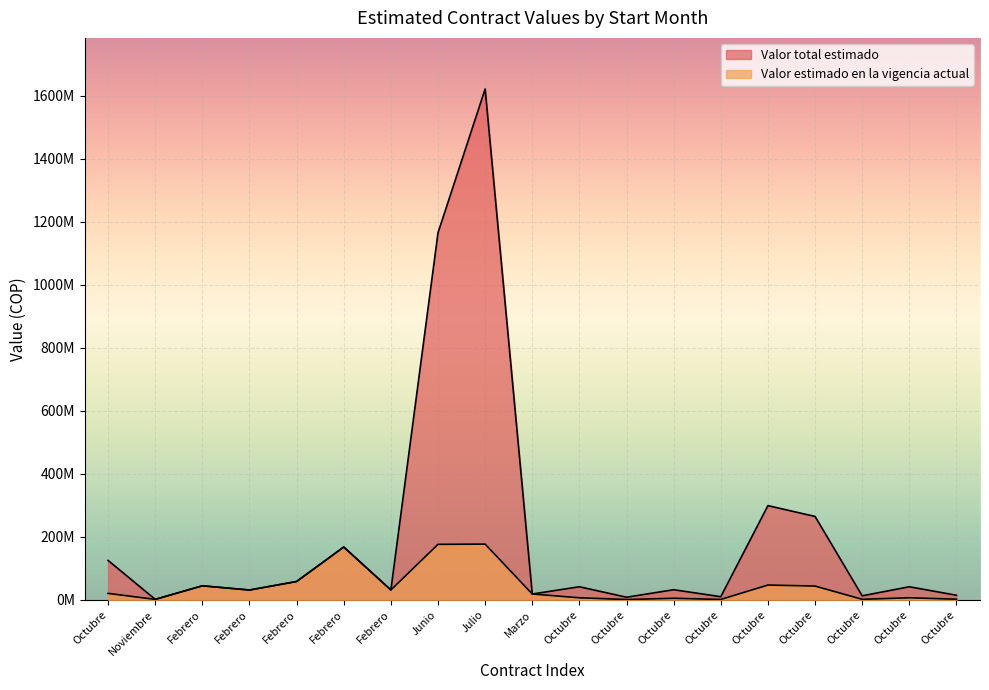

At which label is Valor total estimado closest to 811582208?

Junio